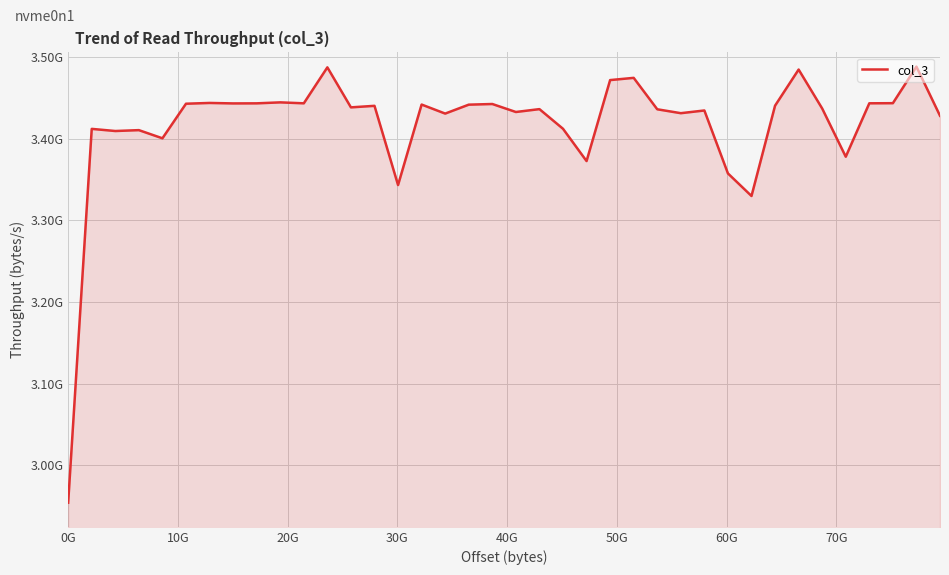

Is this an area chart (filled region under the line)?

Yes